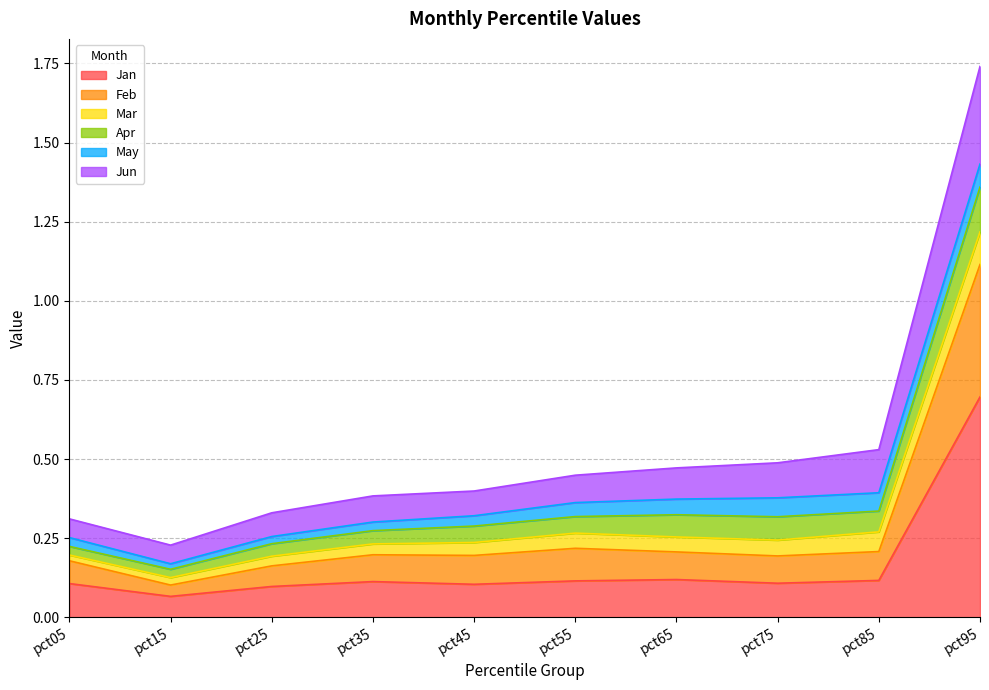

At which category is the sum across all series the highest?

pct95